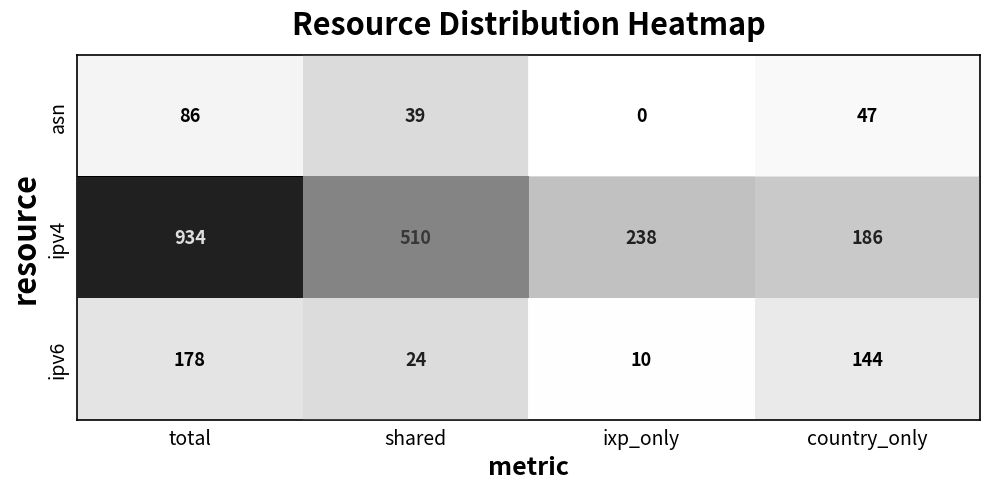

What is the minimum value for ipv4?

186